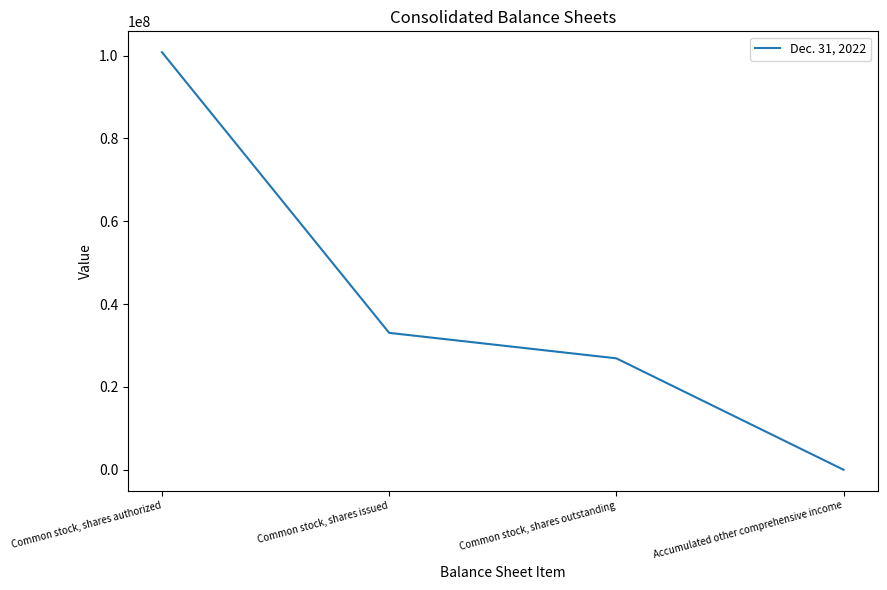

List the labels in order of value, largest first.

Common stock, shares authorized, Common stock, shares issued, Common stock, shares outstanding, Accumulated other comprehensive income